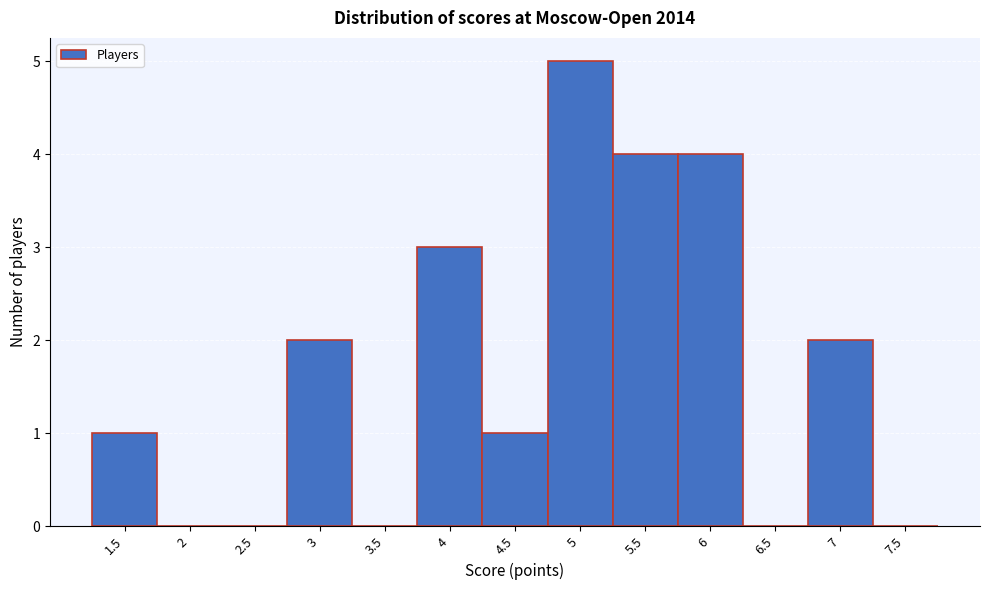

Over which range of the x-axis is the bar tallest?

4.75 to 5.25